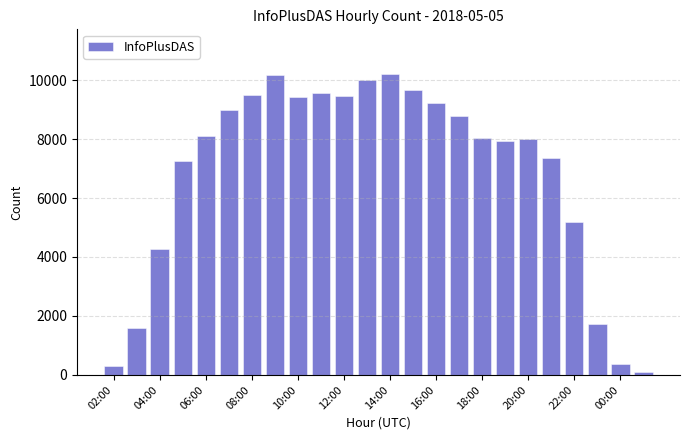

What is the greatest value displayed?

10192